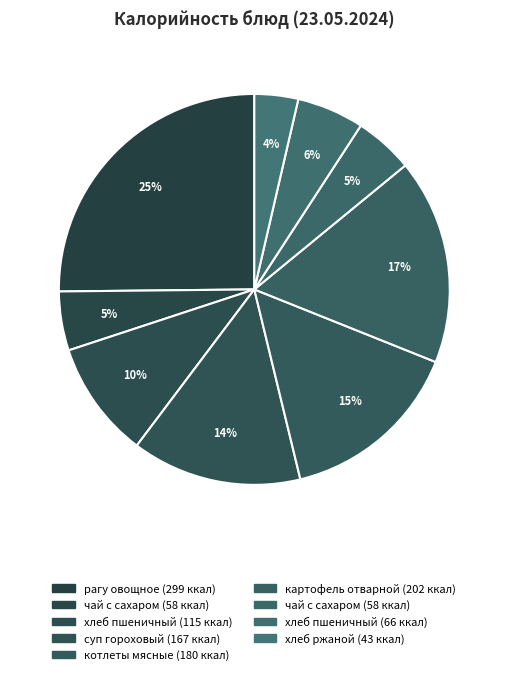

How many segments does this pie chart have?

9